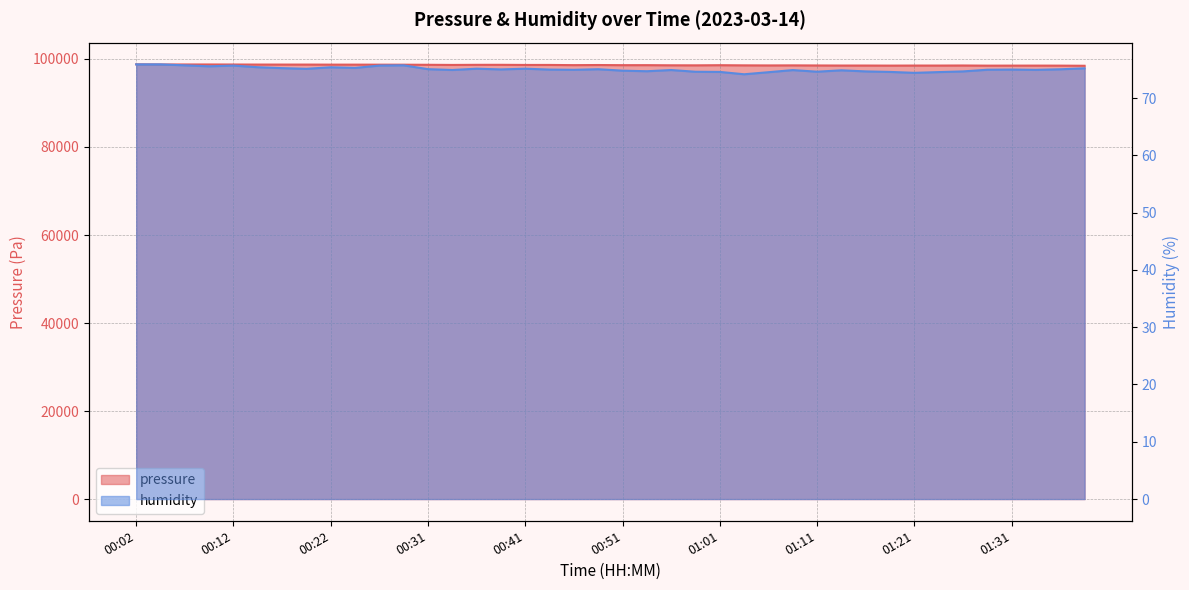

The humidity series shows 112.0 at 00:24. True or false?

False